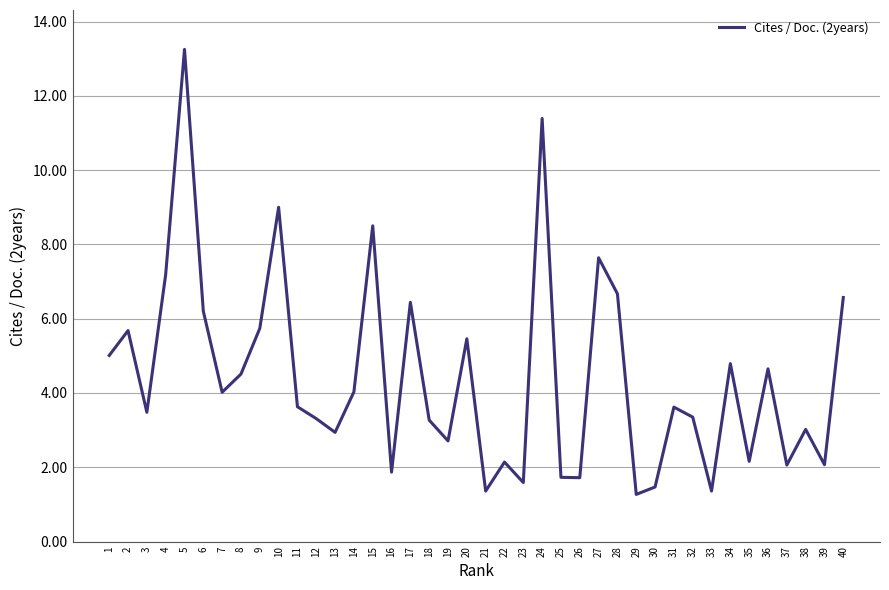

The chart shows a value of 4.5 at 8. True or false?

True